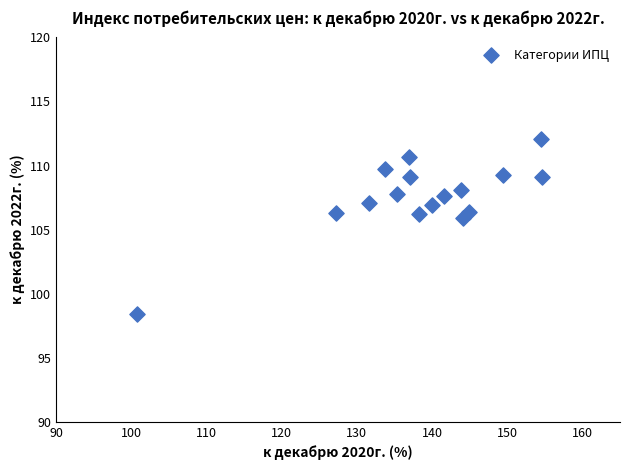

What is the range of Y values (max minus min)?

13.7